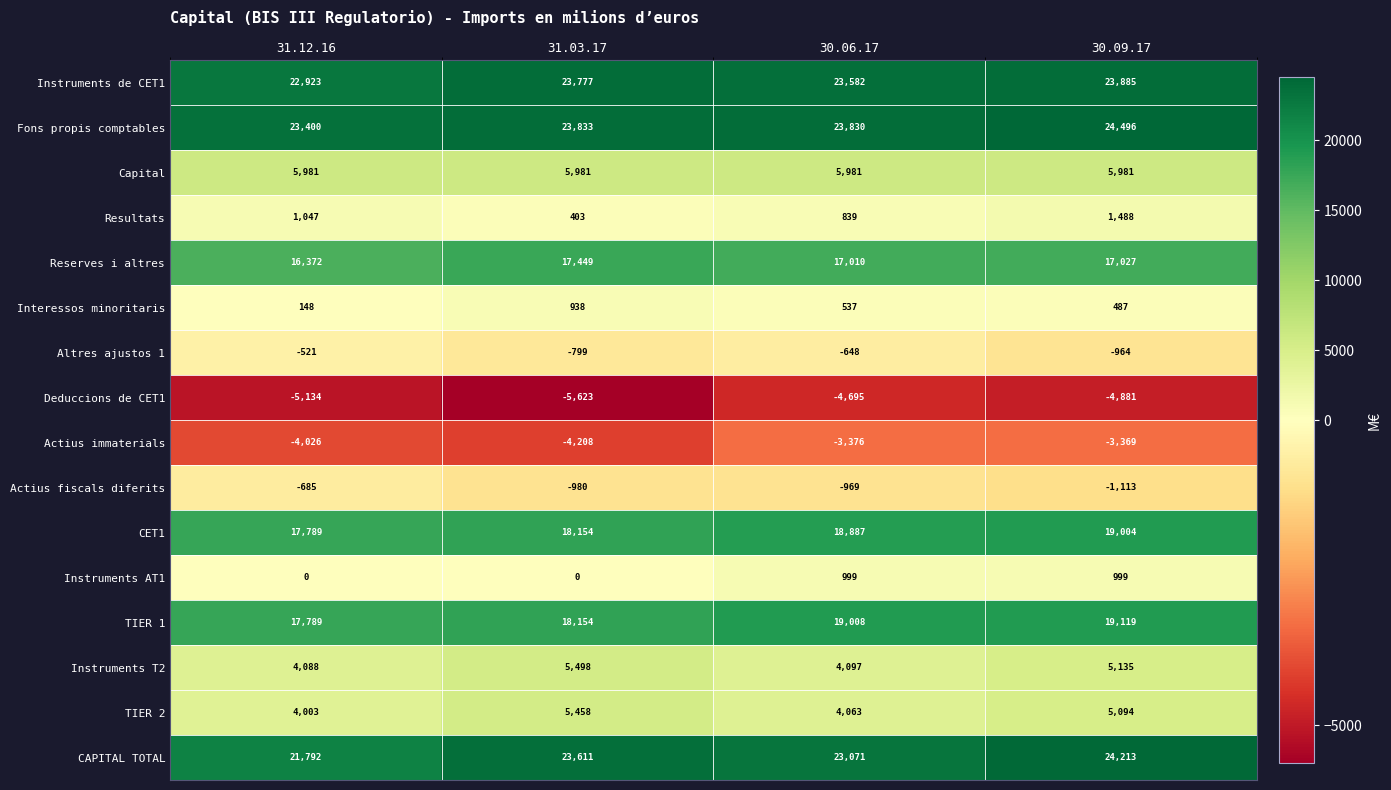

Which series changed the most between 31.03.17 and 30.06.17?

Instruments T2